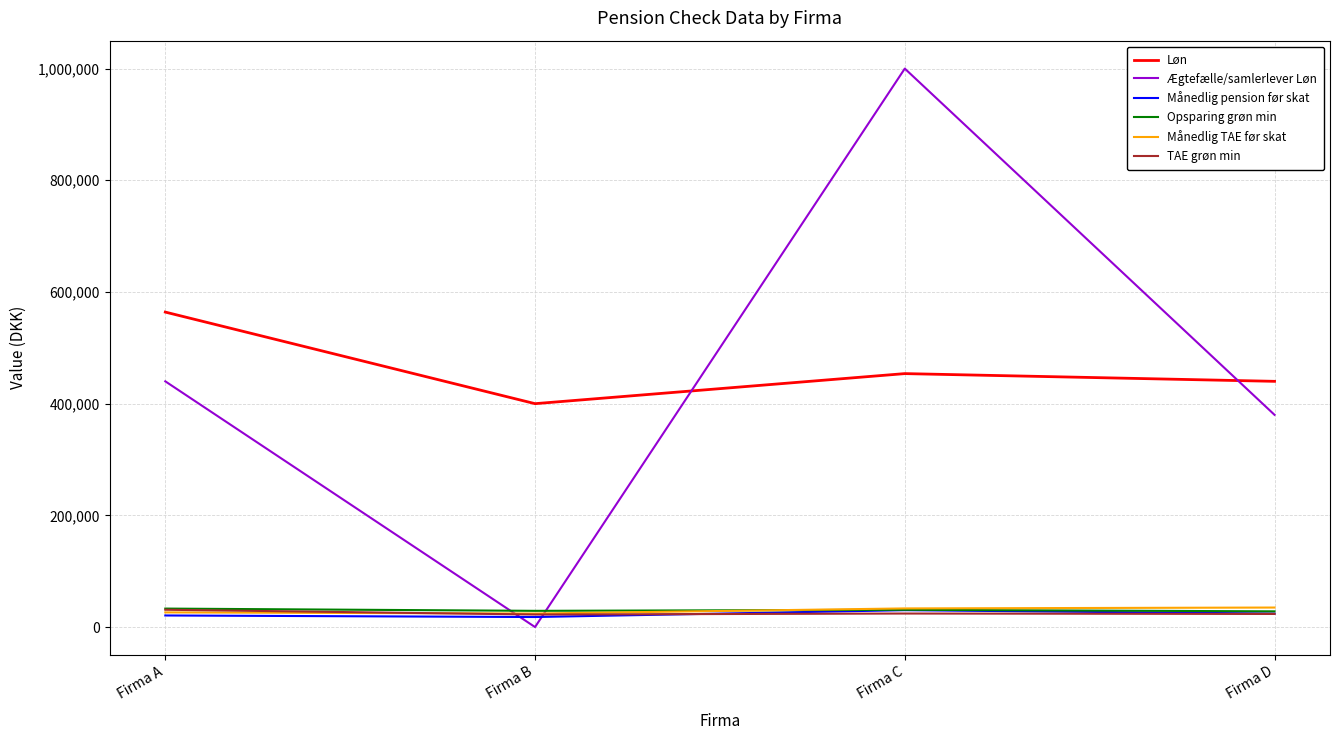

Which label corresponds to the largest value in the chart?

Firma C